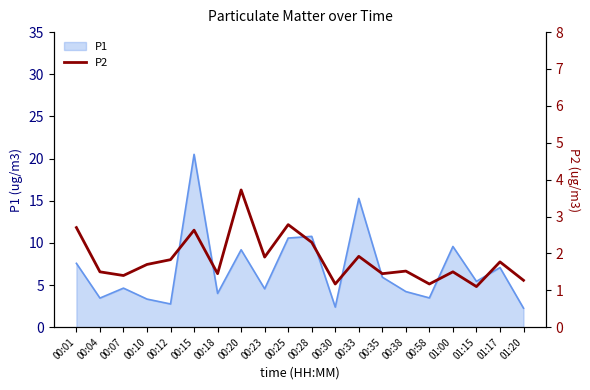

How many interior local valleys (lower than both neighbors) does the data have?

7